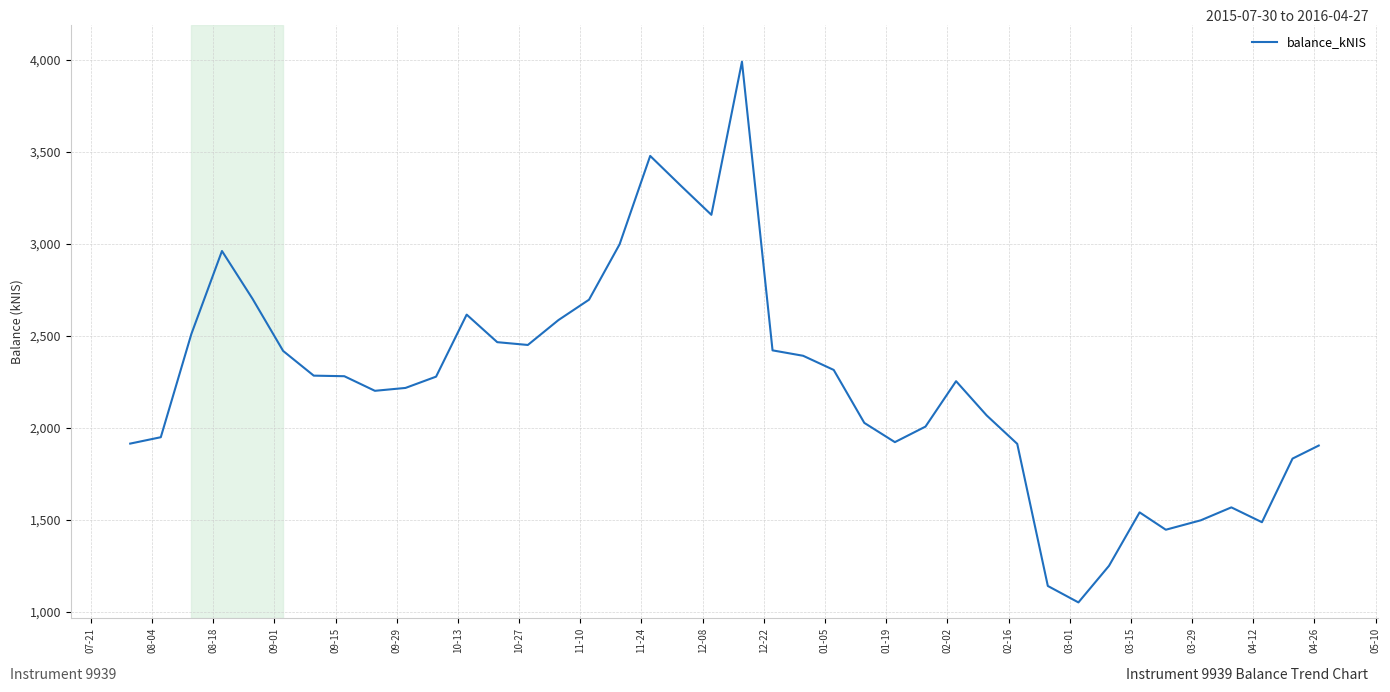

What is the greatest value displayed?

3990.1